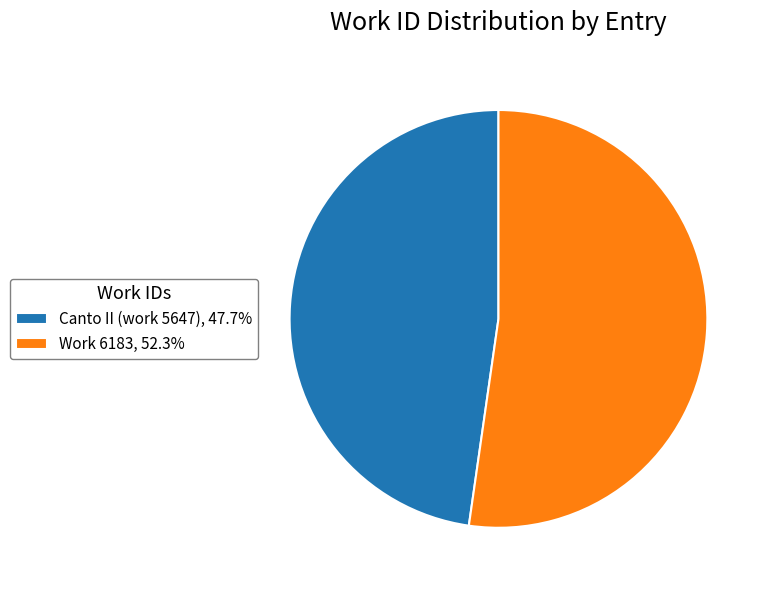

Which slice is the largest?

Work 6183